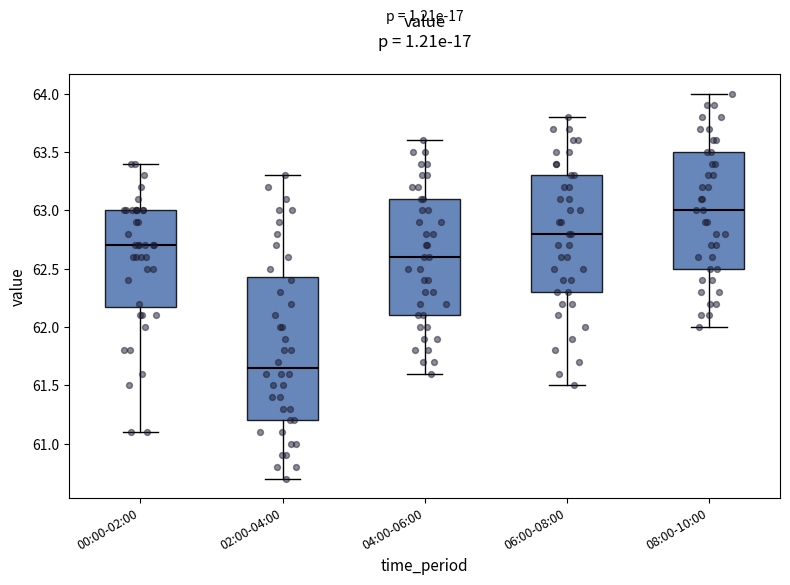

Reading left to right, read every box against the y-axis: the position of its median line, the range the box covers, and the ends of its whiskers. The values are not printed on the chart, so give them approximately, as read against the axis.

00:00-02:00: median 62.70, box 62.20 to 63.00, whiskers 61.10 to 63.40
02:00-04:00: median 61.65, box 61.20 to 62.45, whiskers 60.70 to 63.30
04:00-06:00: median 62.60, box 62.10 to 63.10, whiskers 61.60 to 63.60
06:00-08:00: median 62.80, box 62.30 to 63.30, whiskers 61.50 to 63.80
08:00-10:00: median 63.00, box 62.50 to 63.50, whiskers 62.00 to 64.00